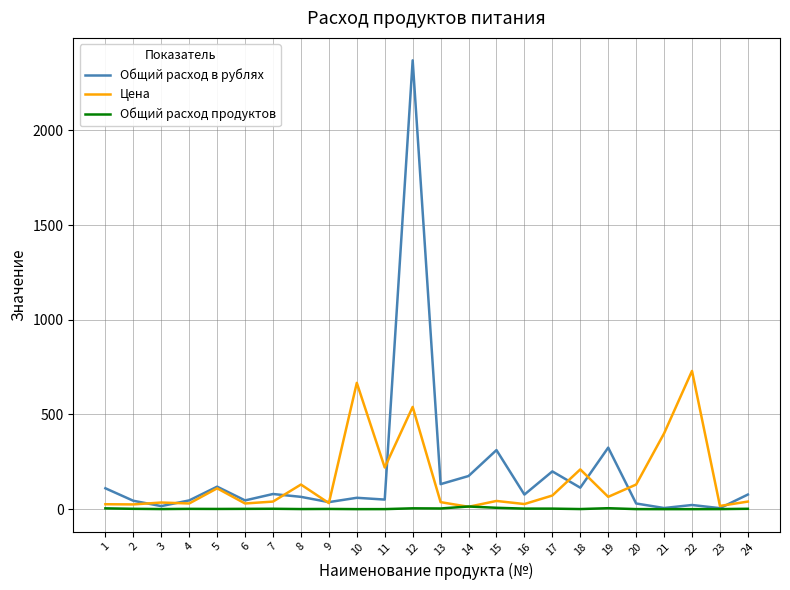

Rank the series at 12 from highest to lowest value.

Общий расход в рублях, Цена, Общий расход продуктов